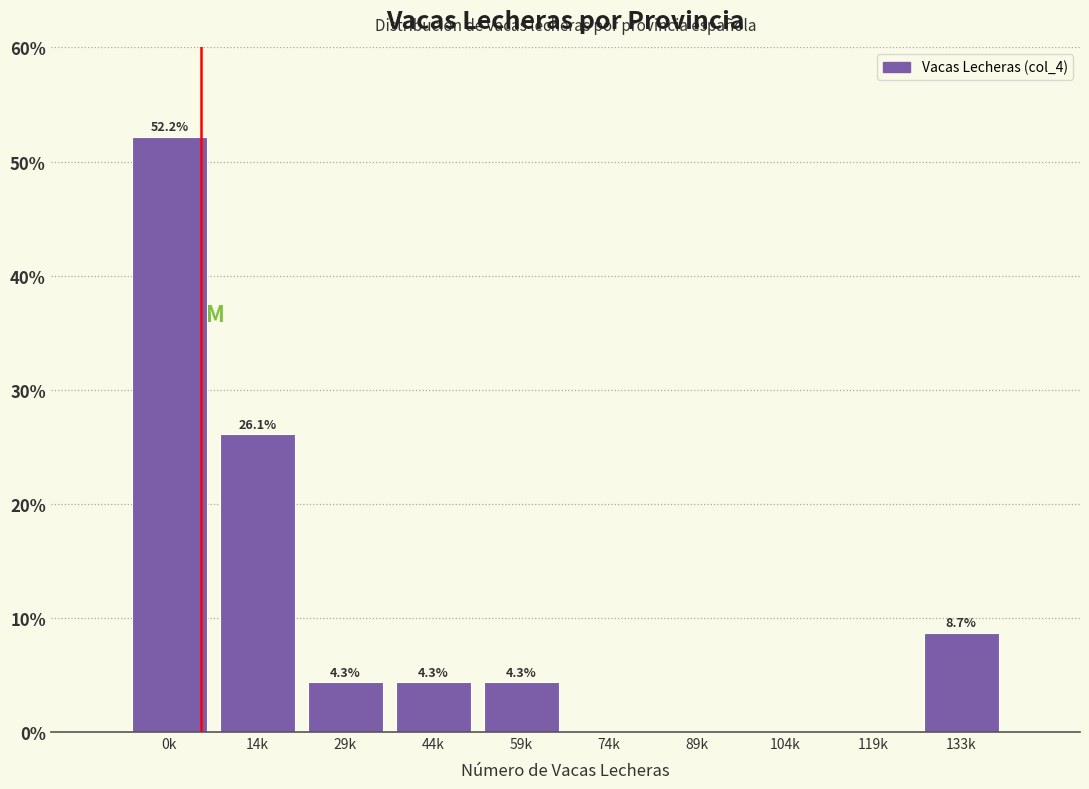

Reading left to right, what are all the values shown in this chart?

0k=52.2	14k=26.1	29k=4.3	44k=4.3	59k=4.3	74k=0.0	89k=0.0	104k=0.0	119k=0.0	133k=8.7